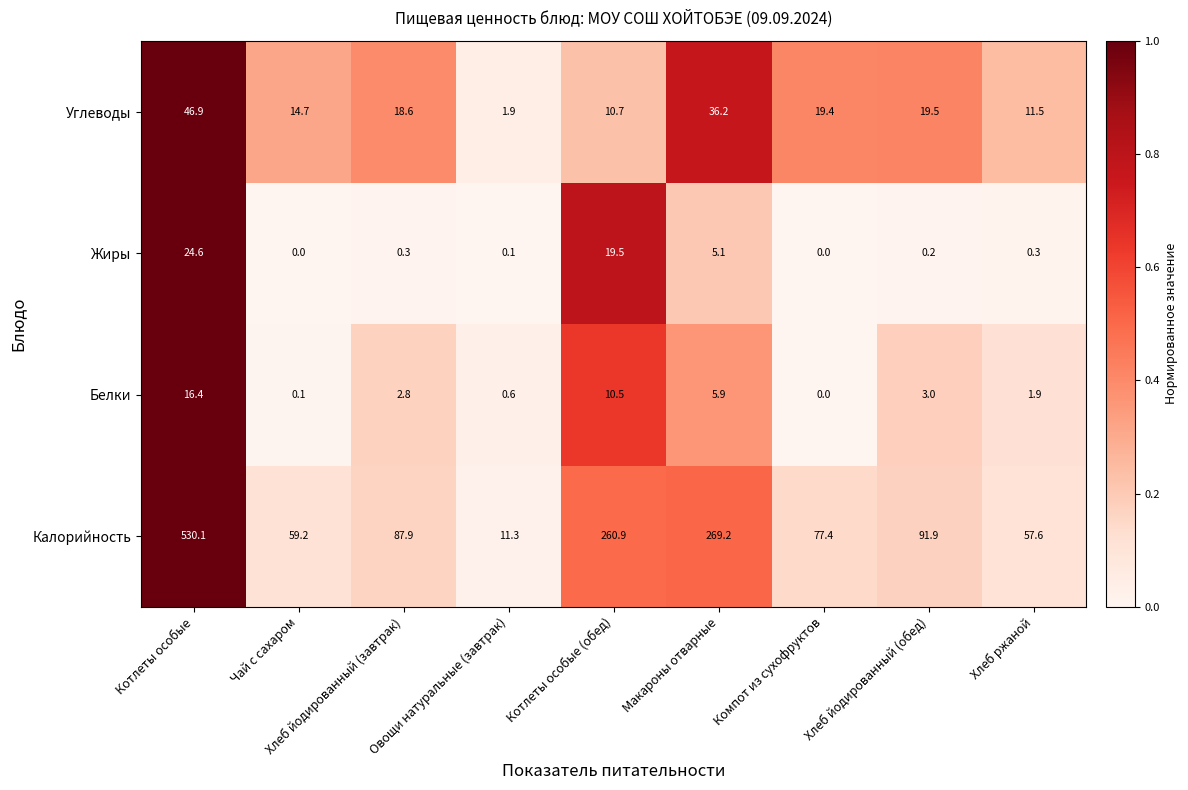

The value of Калорийность at Овощи натуральные (завтрак) is 16.3. True or false?

False